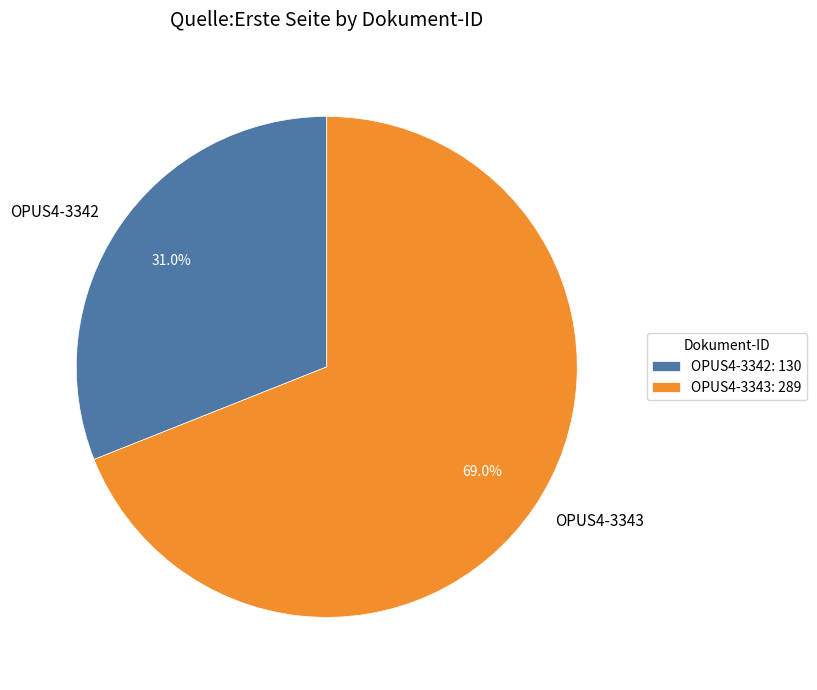

Does OPUS4-3343 represent more than half of the total?

Yes